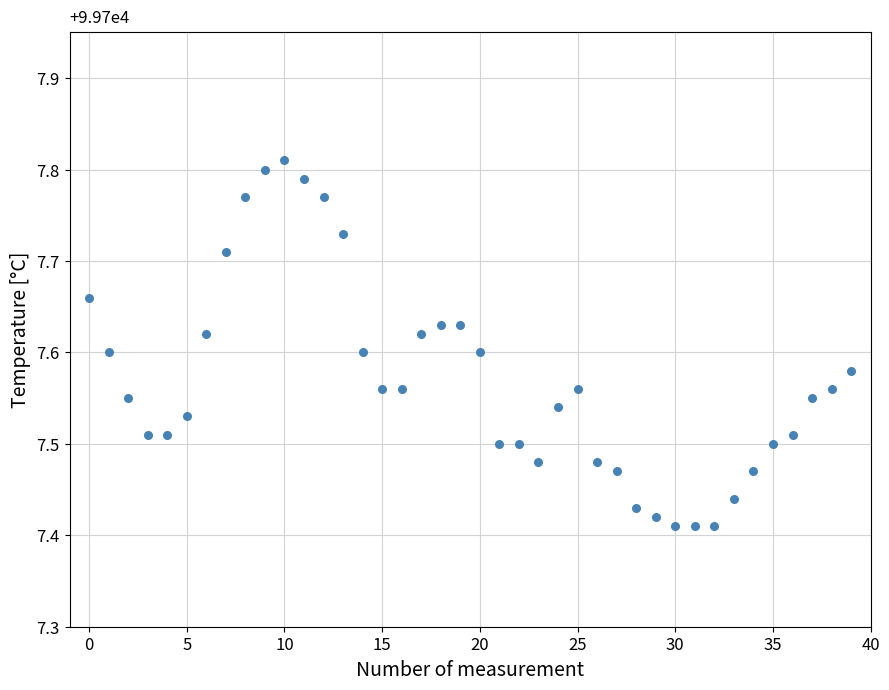

What is the range of Y values (max minus min)?

0.4